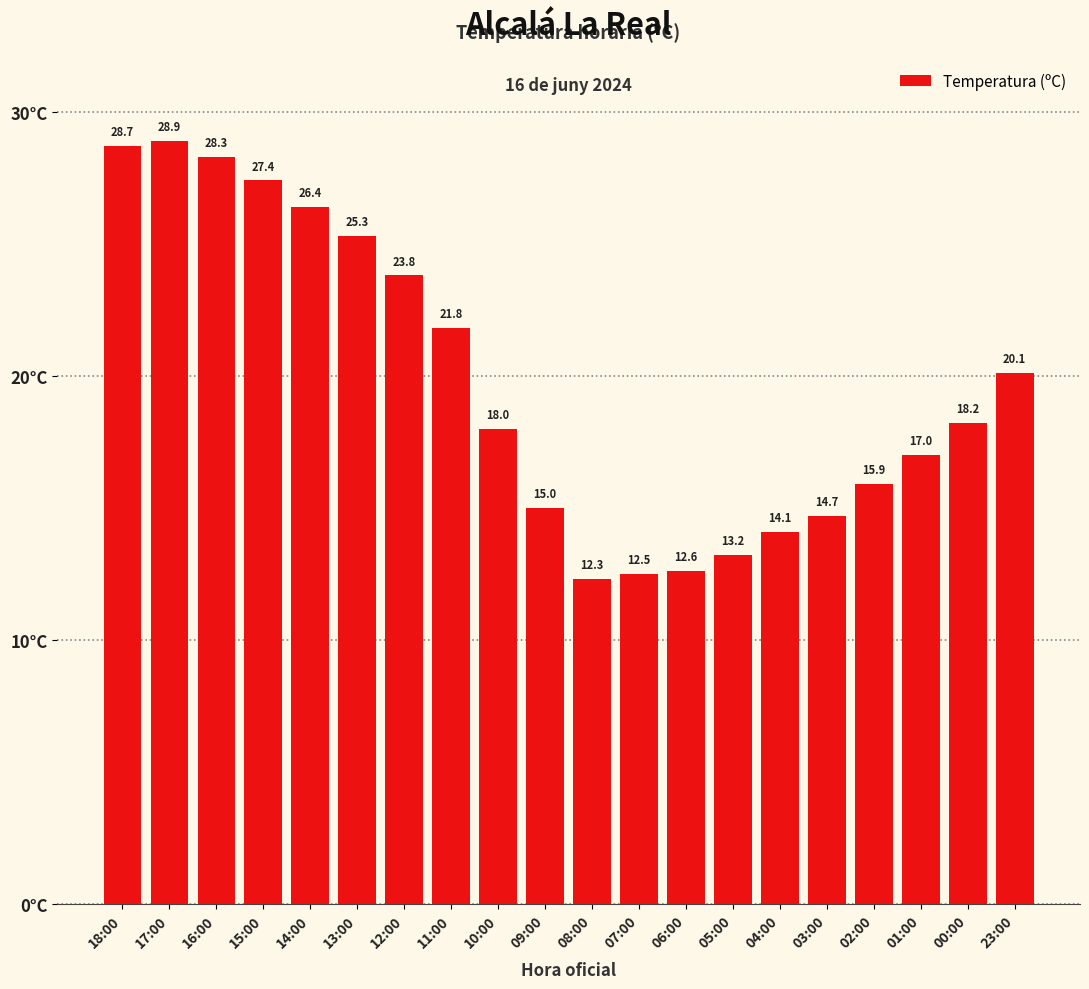

What is the change in value from 15:00 to 06:00?

-14.8